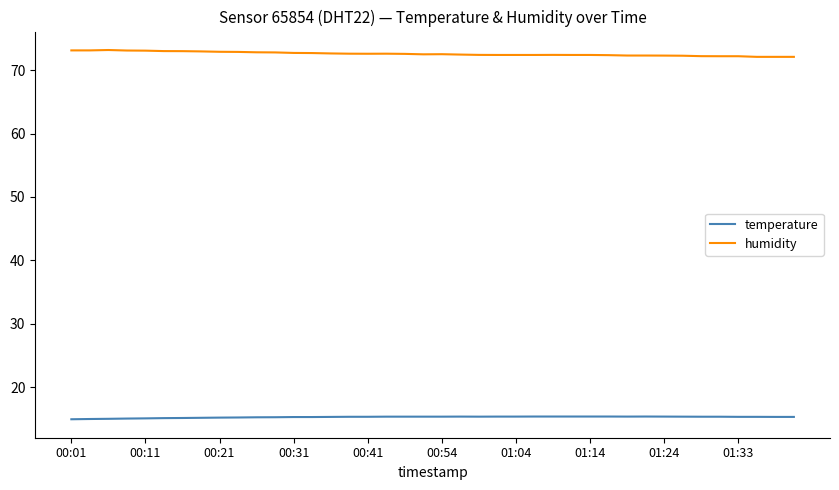

Is this an area chart (filled region under the line)?

No